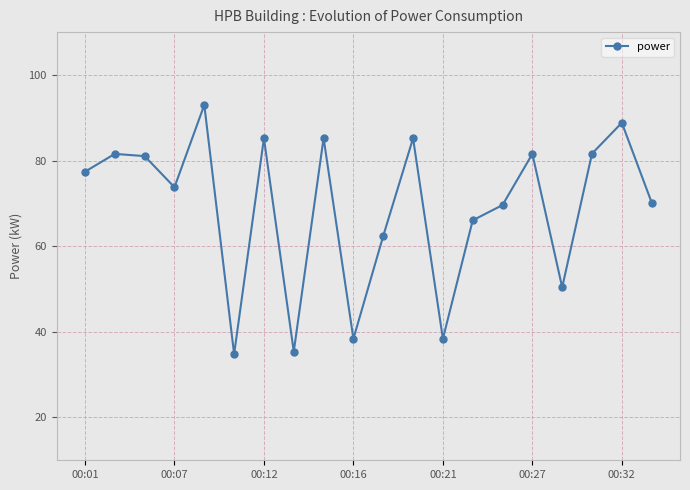

True or false: the data has more than 2 interior local peaks.

True